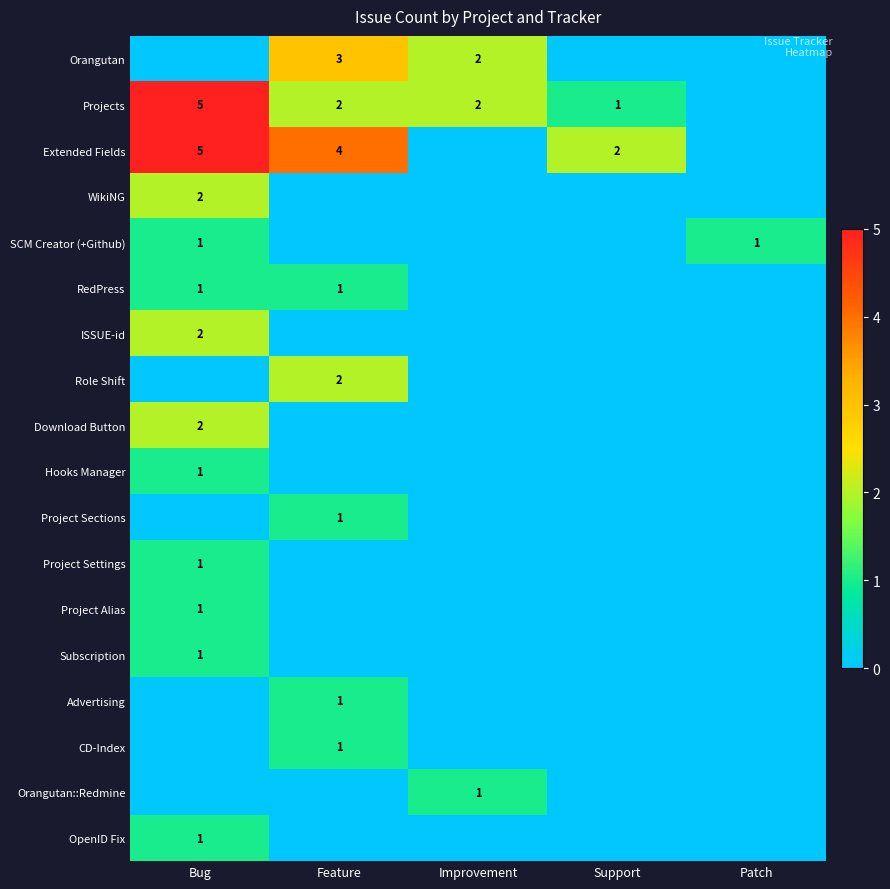

True or false: Extended Fields has a value of 1 at Feature.

False